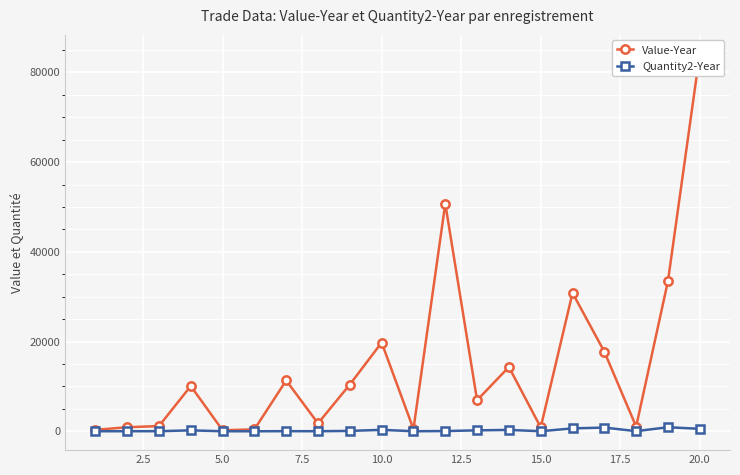

True or false: Quantity2-Year has more than 2 interior local peaks.

True